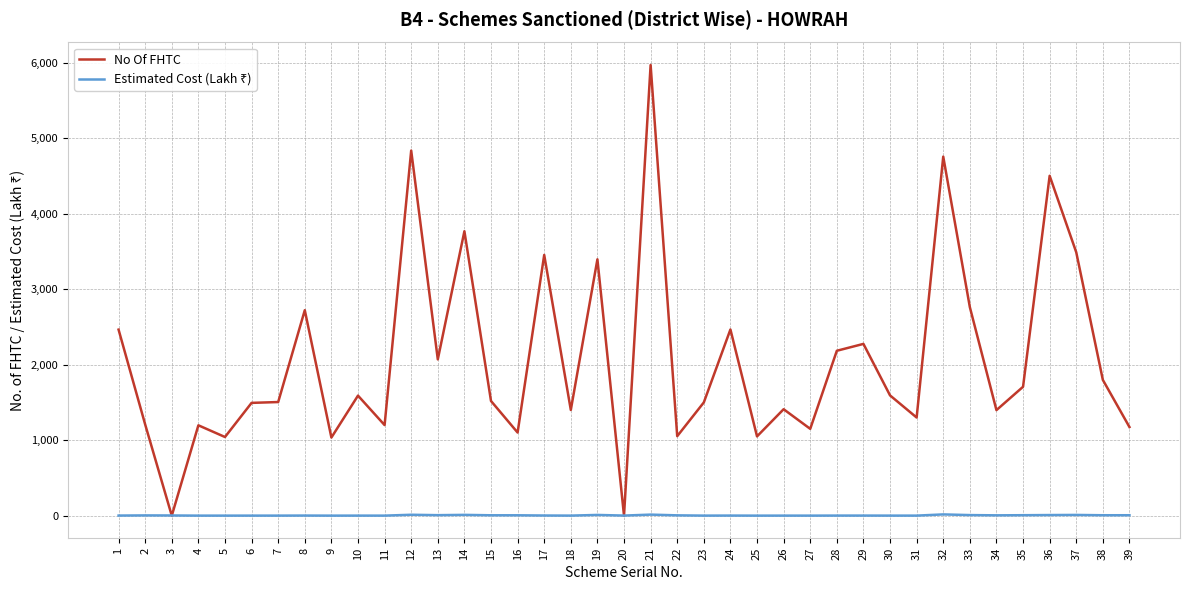

Which series has the largest total across all categories?

No Of FHTC